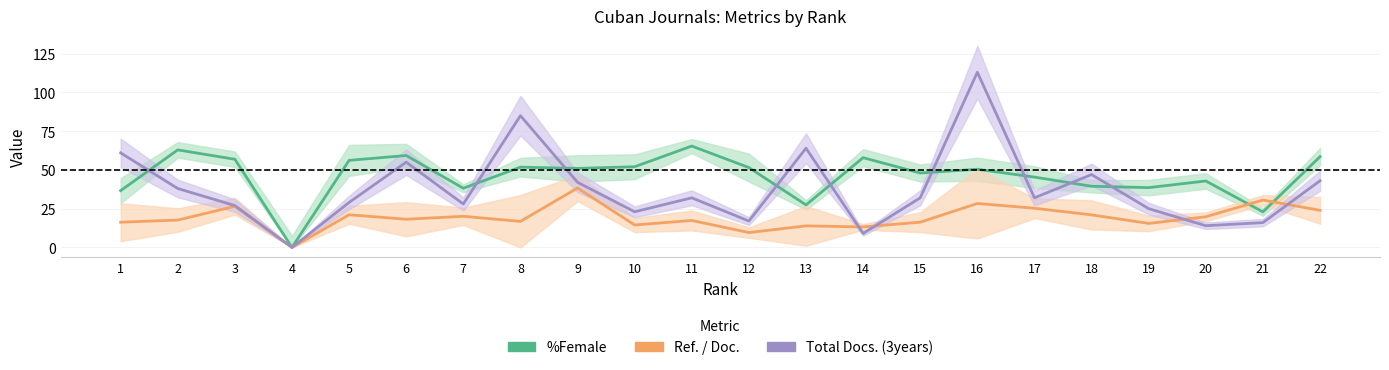

Is this an area chart (filled region under the line)?

No